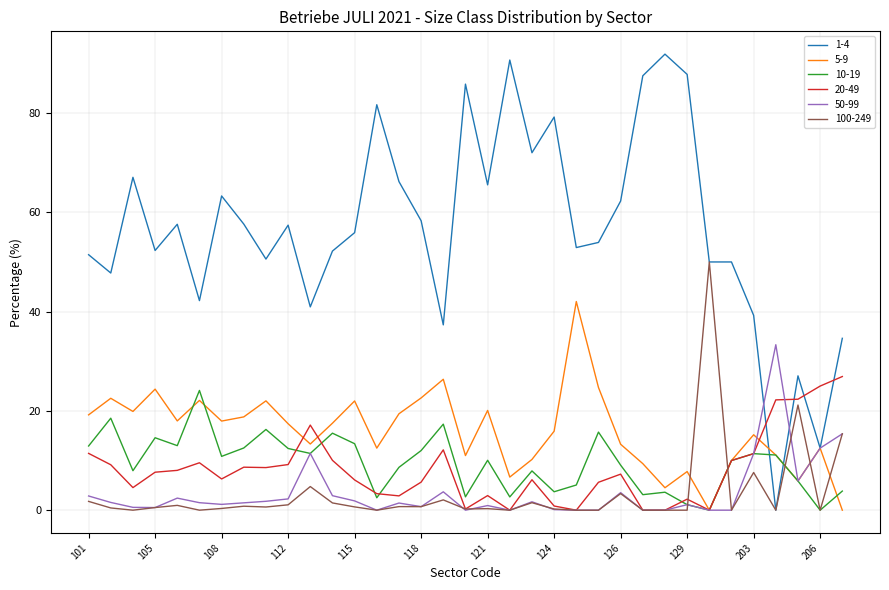

Which series ends up on top after the final intersection of 1-4 and 10-19?

1-4